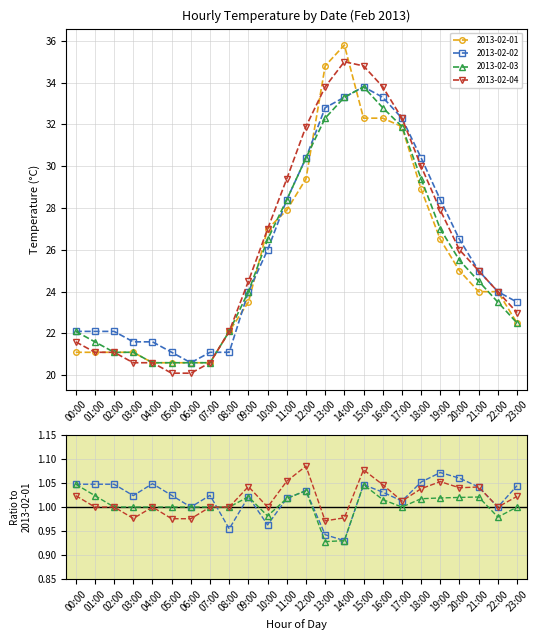

What is the difference between the second highest and second lowest values in the 2013-02-01 series?

14.2